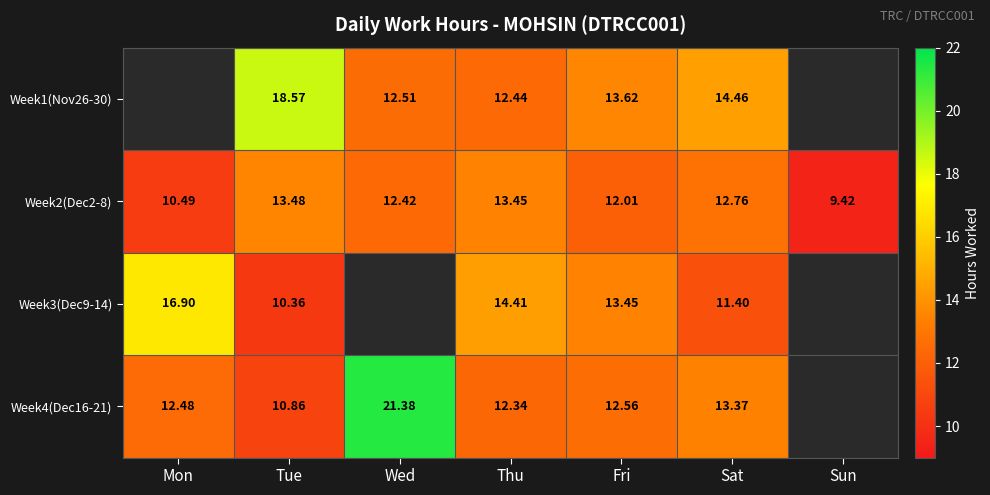

Count the number of data series in this chart.

4